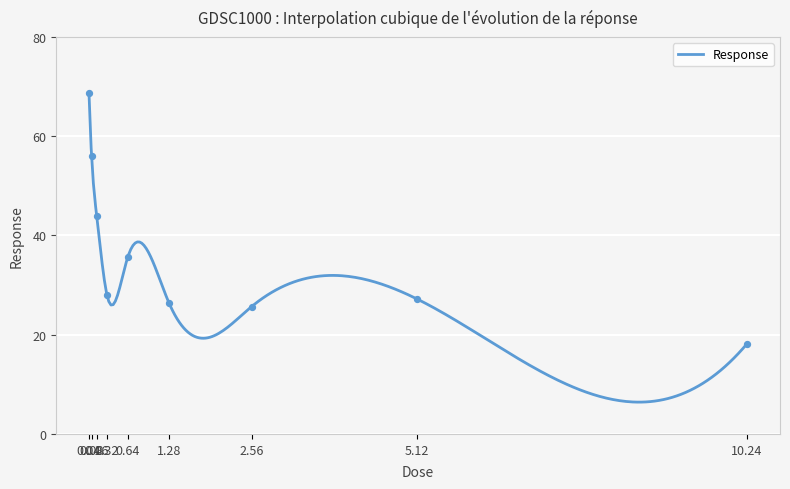

What is the change in value from 0.08 to 10.24?

-37.9